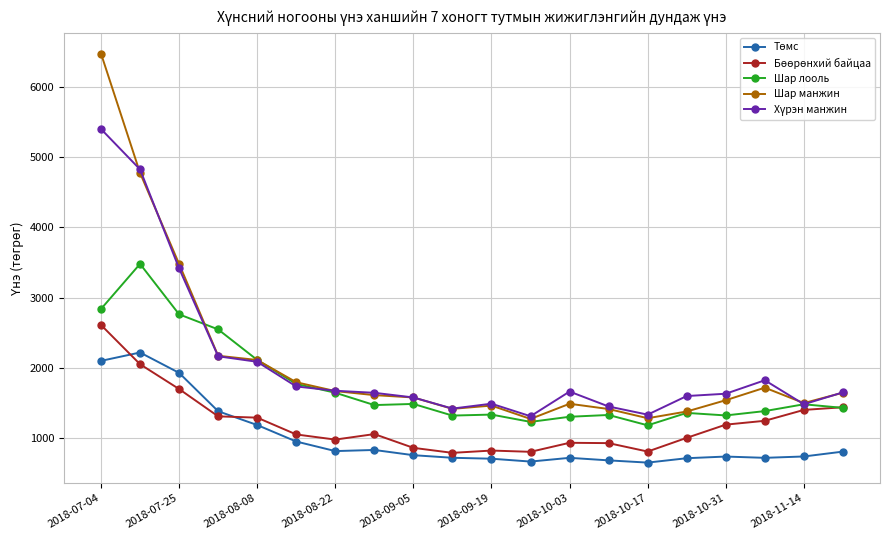

What is the highest value of the Шар манжин series?

6473.7